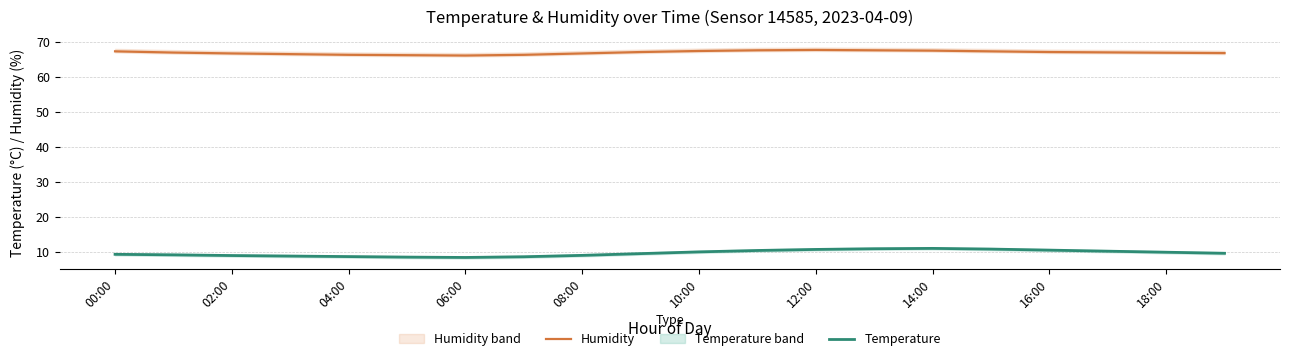

True or false: Temperature and Humidity cross at least once.

False